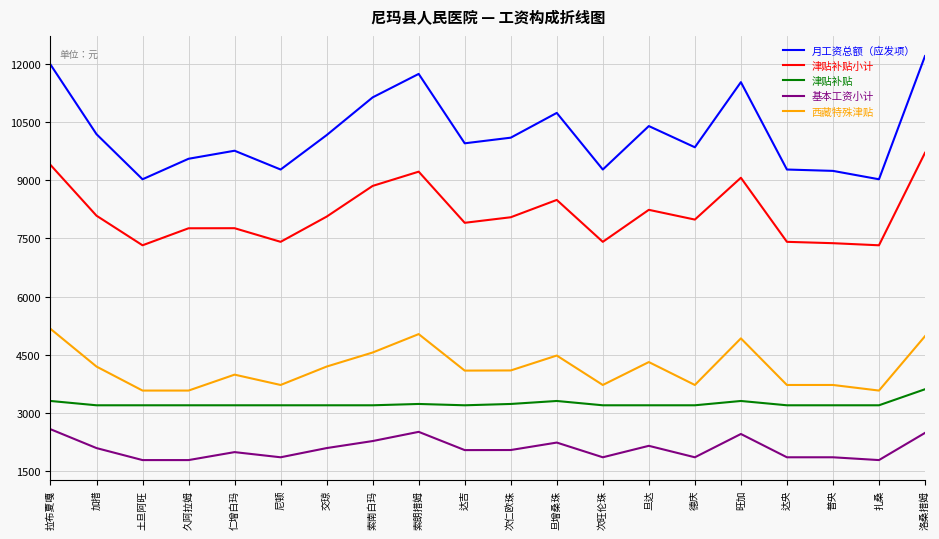

True or false: 月工资总额（应发项） and 津贴补贴 intersect in this chart.

False